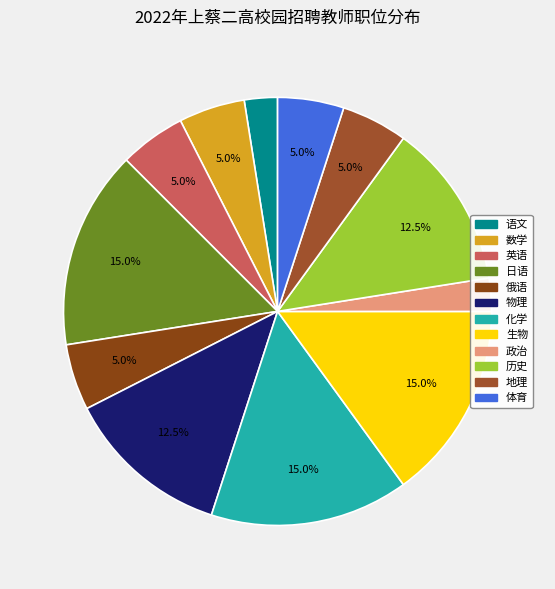

Is 物理 the majority of the pie?

No